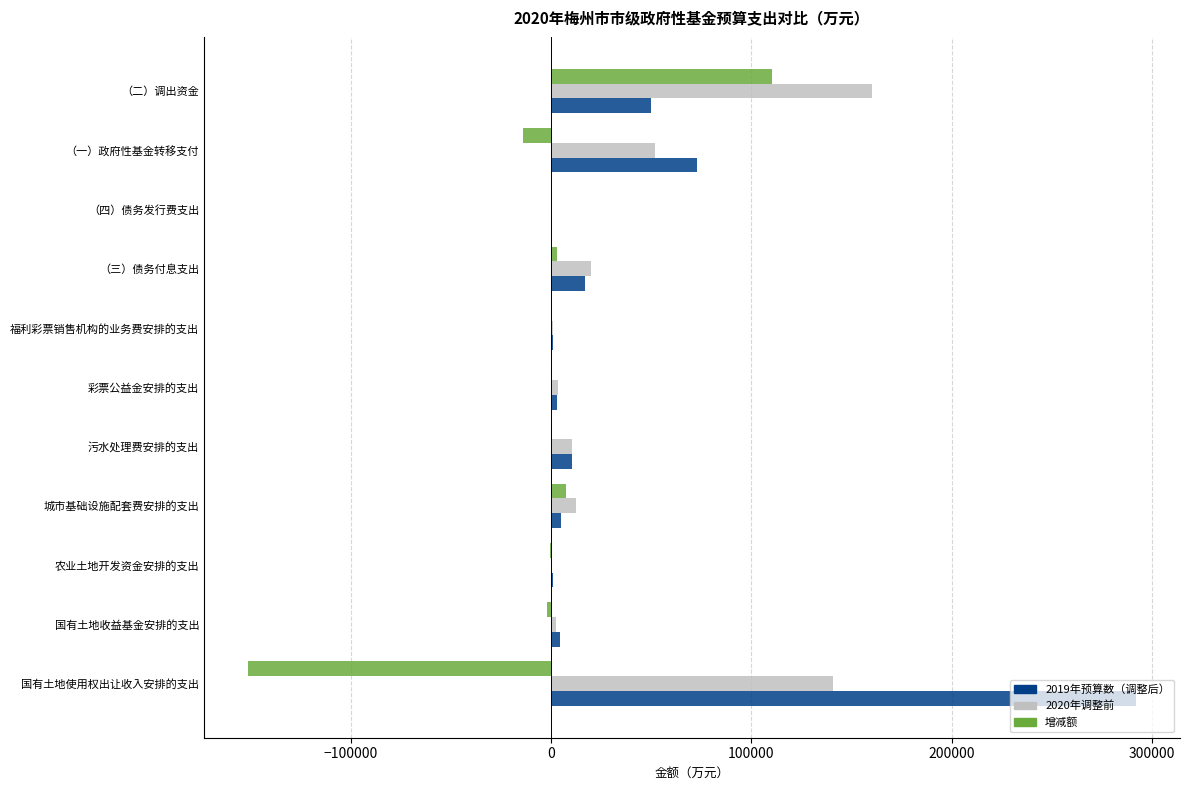

The value of 2020年调整前 at （三）债务付息支出 is 20000. True or false?

True